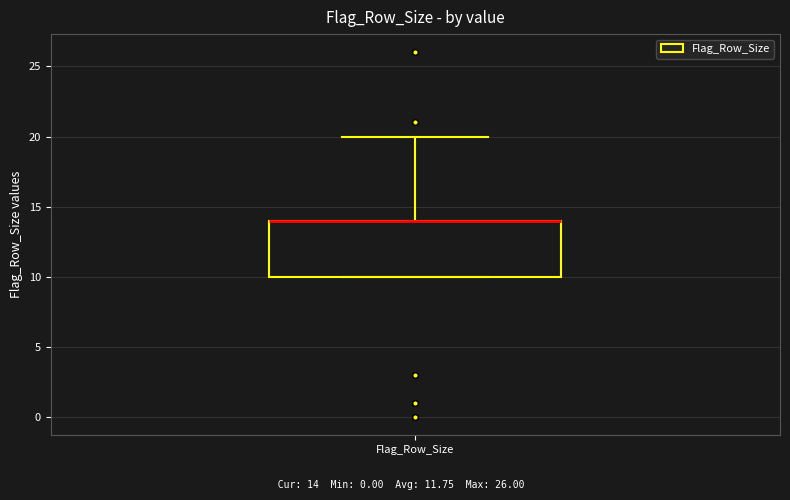

Where is the lower edge of the box for Flag_Row_Size on the y-axis? The values are not printed on the chart, so give them approximately, as read against the axis.

10